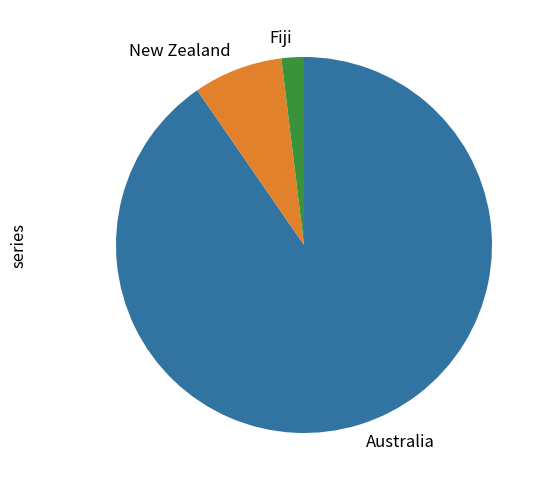

Is Australia the majority of the pie?

Yes